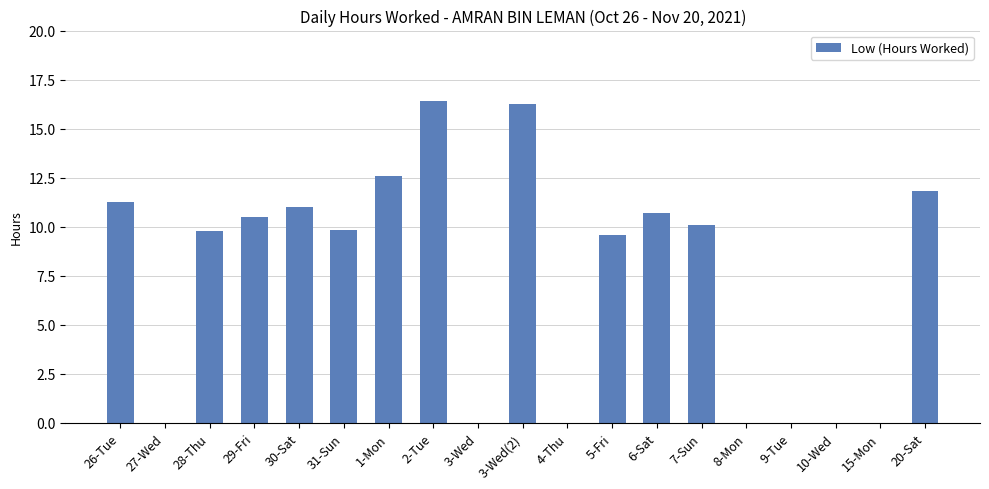

What is the change in value from 27-Wed to 30-Sat?

+11.0